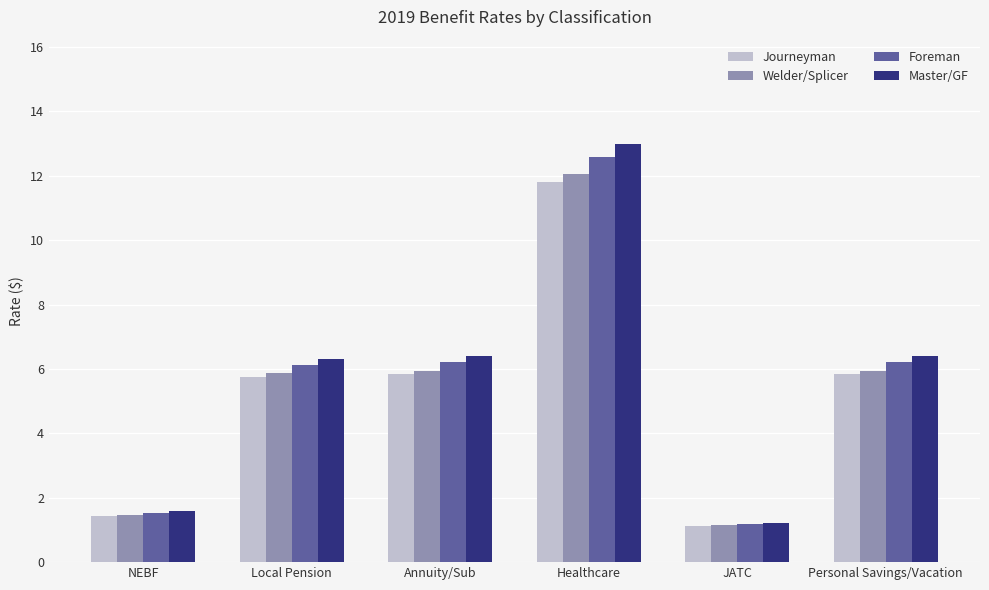

What are all the series names shown in the legend?

Journeyman, Welder/Splicer, Foreman, Master/GF